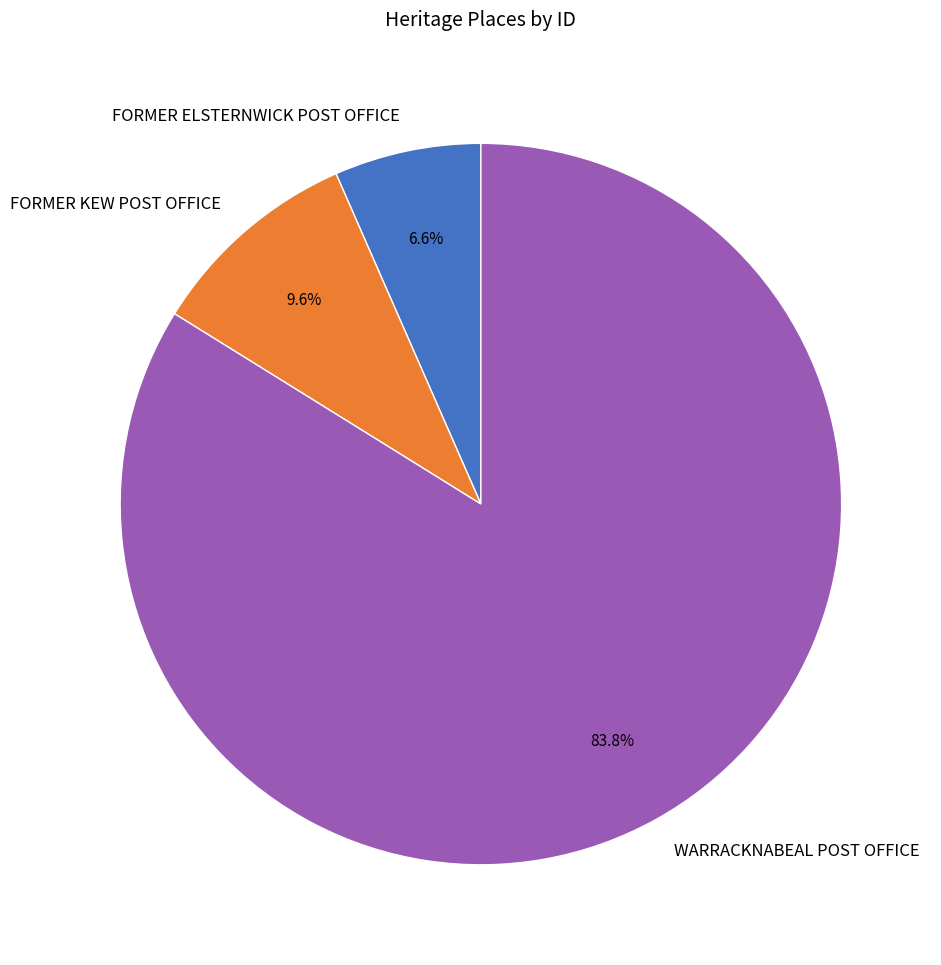

Which category has the biggest portion of the pie?

WARRACKNABEAL POST OFFICE